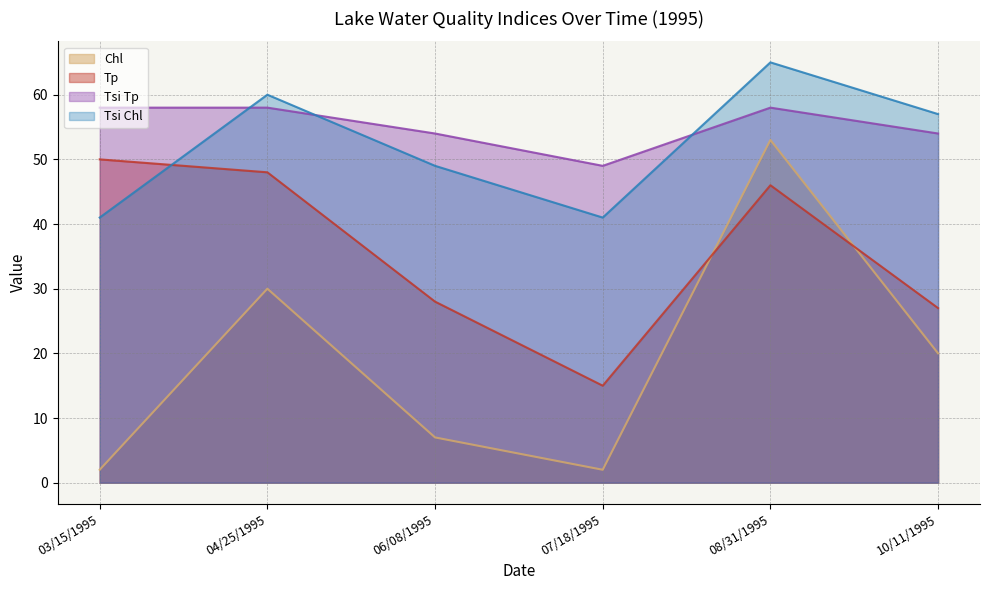

At which category does Tsi Tp reach its first local peak?

08/31/1995